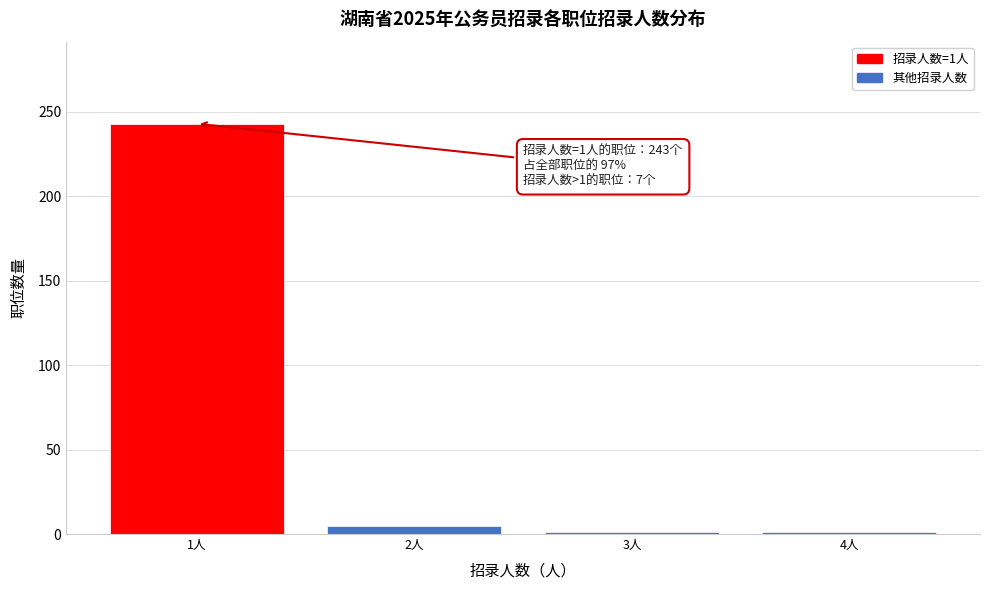

Reading right to left, list all the values displayed in this chart.

4人=1	3人=1	2人=5	1人=243